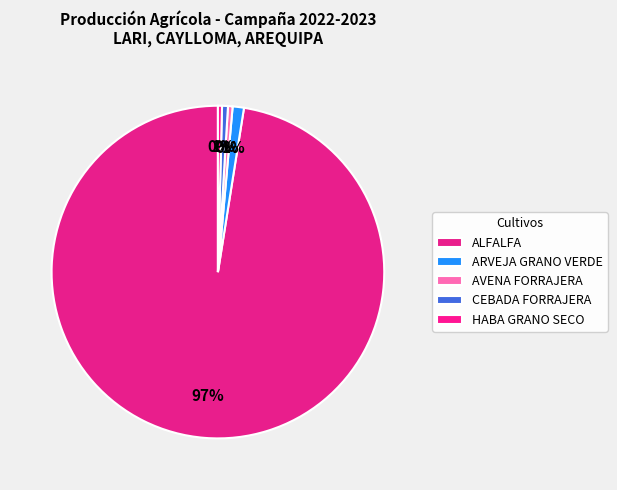

How many segments does this pie chart have?

5